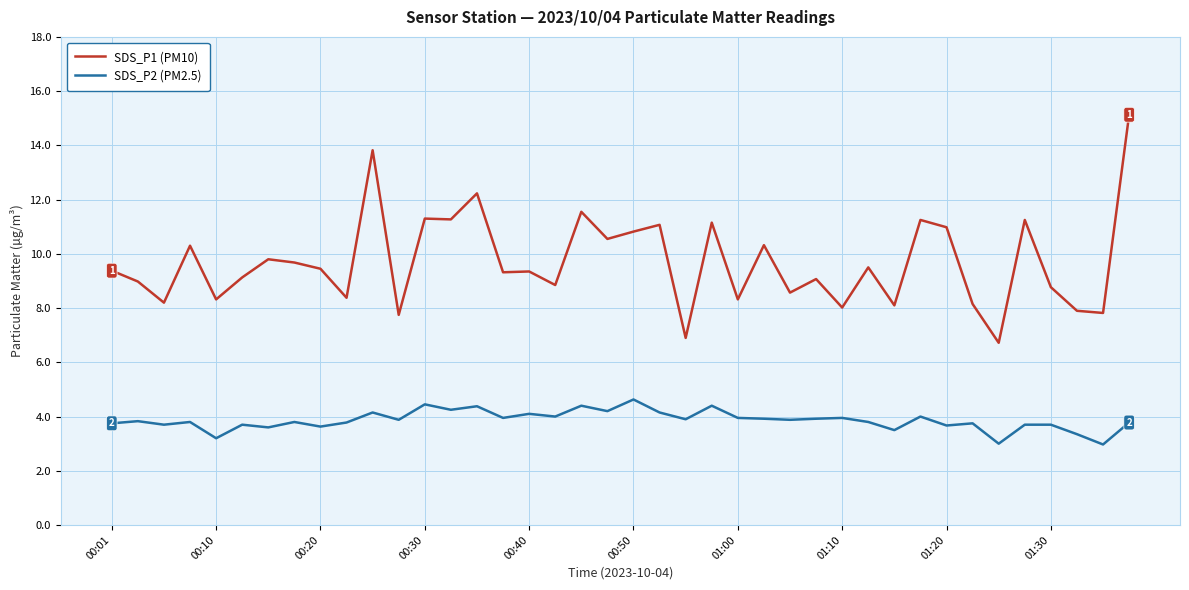

List the series in order of their peak value, highest first.

SDS_P1 (PM10), SDS_P2 (PM2.5)